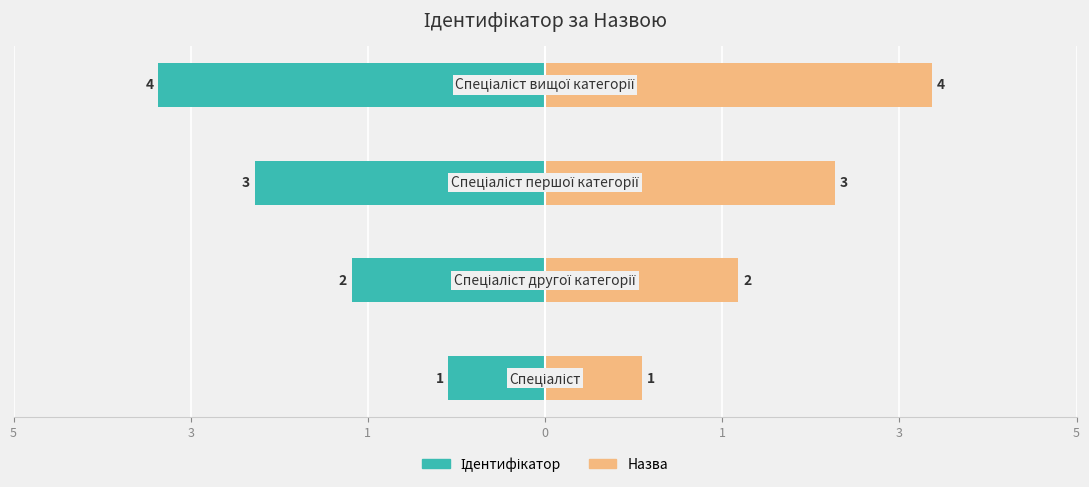

Reading left to right, list all the values displayed in this chart.

Ідентифікатор: -1	-2	-3	-4
Назва: 1	2	3	4